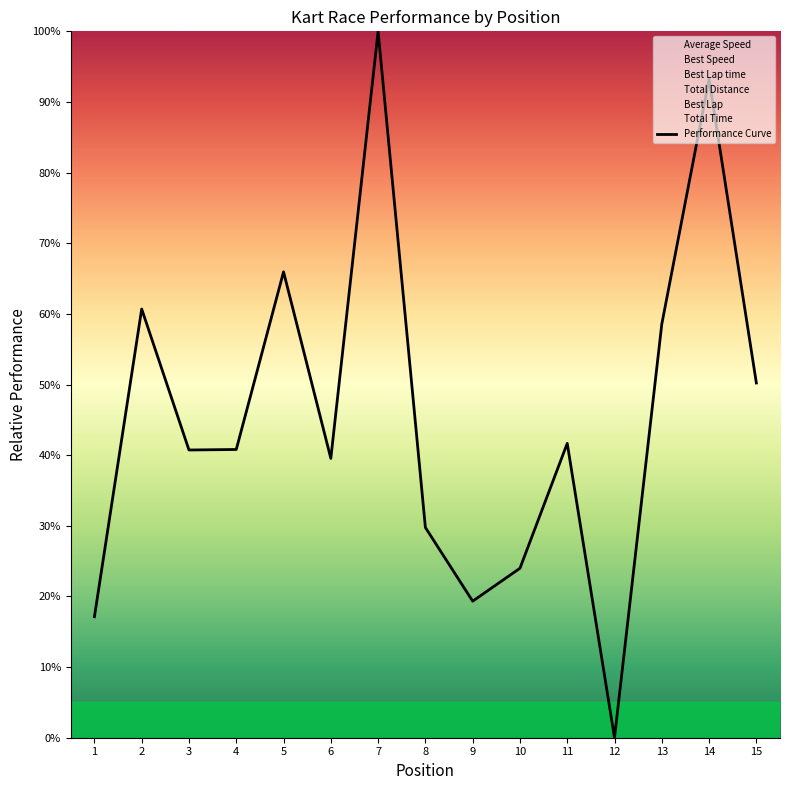

Read the value at 4.

40.8